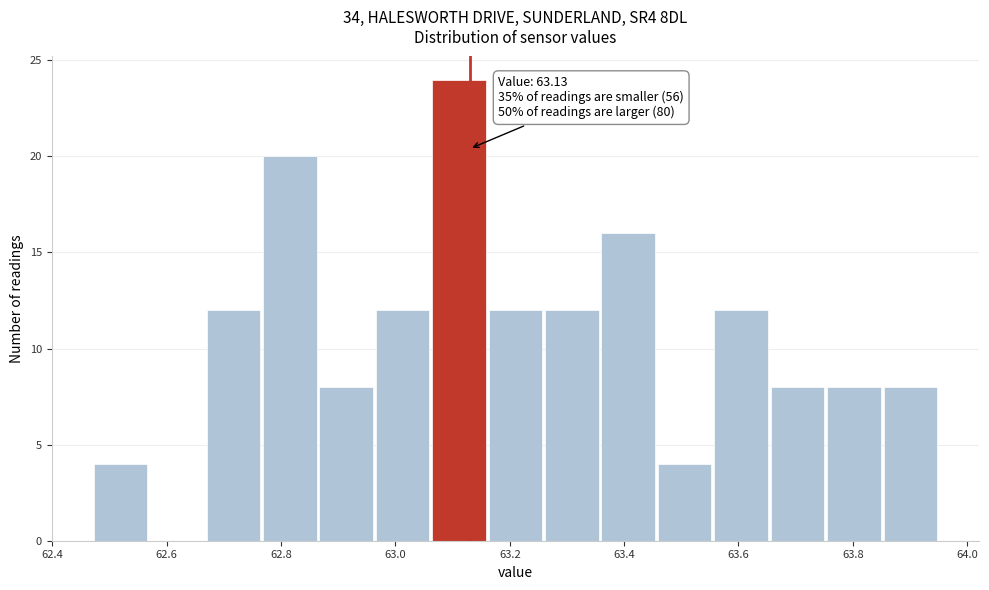

Which range on the x-axis has the tallest bar?

63.06 to 63.16